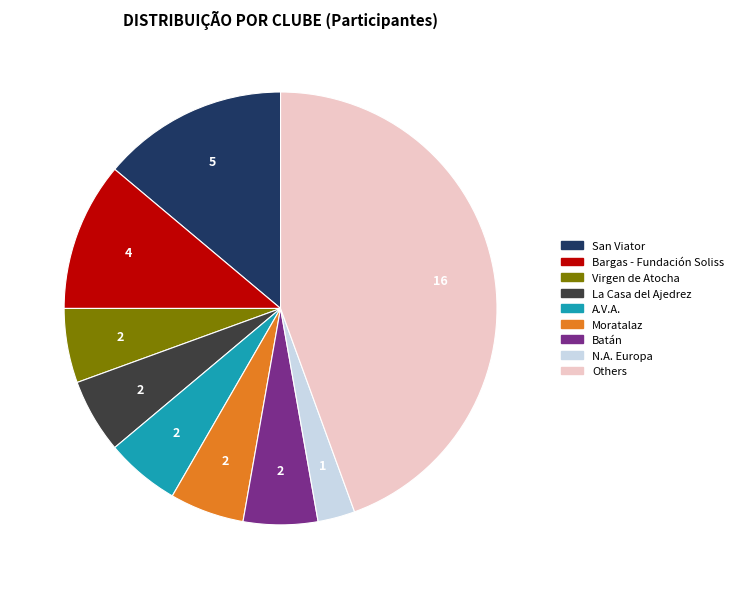

Is there a majority slice in this chart?

No